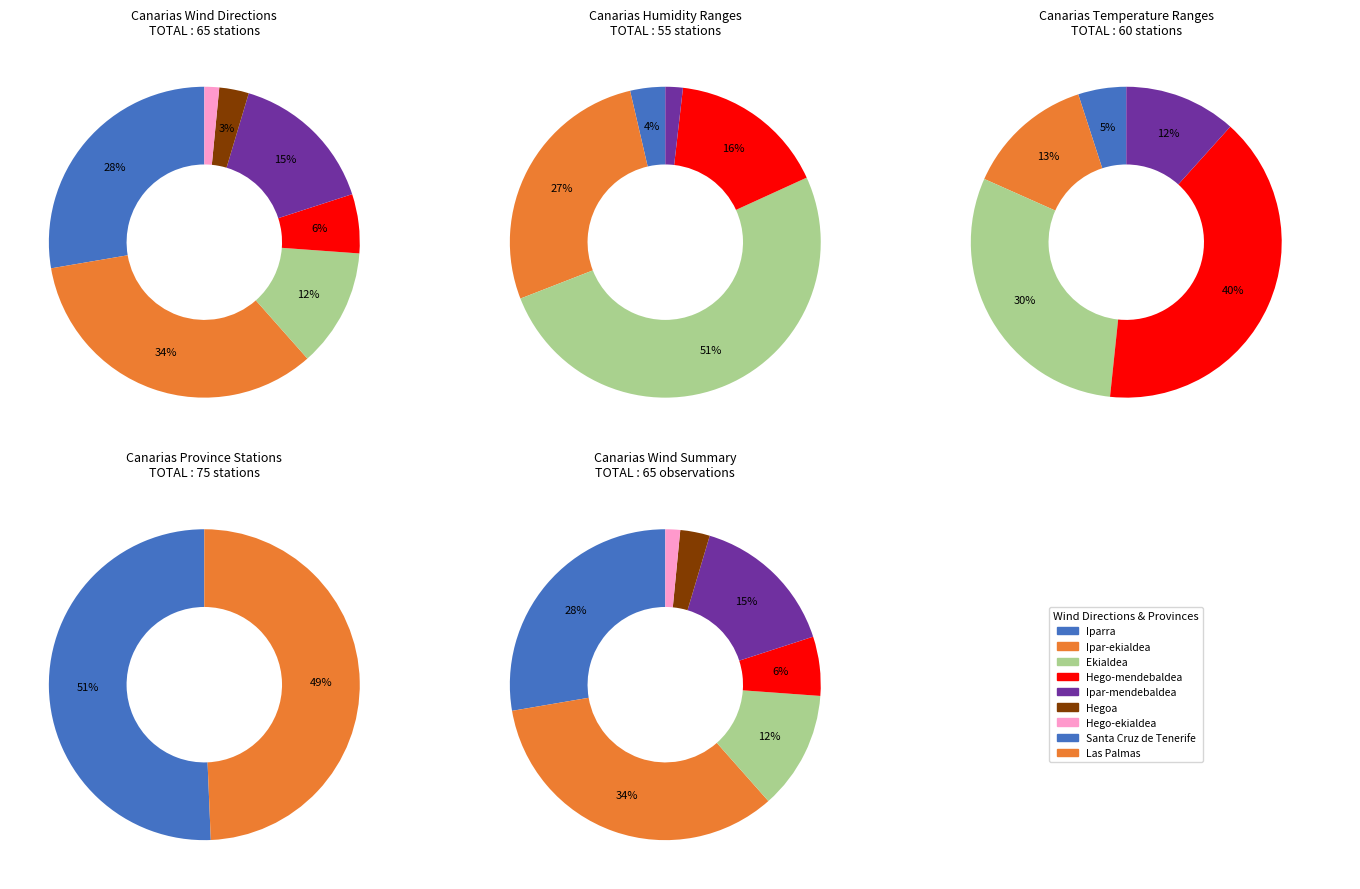

How many slices are in this pie chart?

2